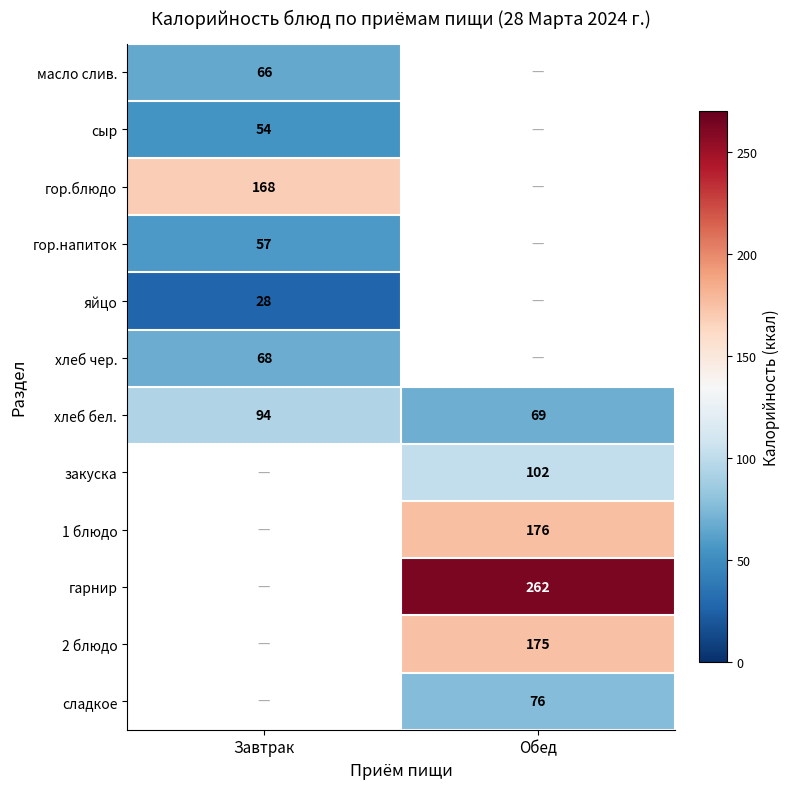

The сыр series shows 87 at Завтрак. True or false?

False